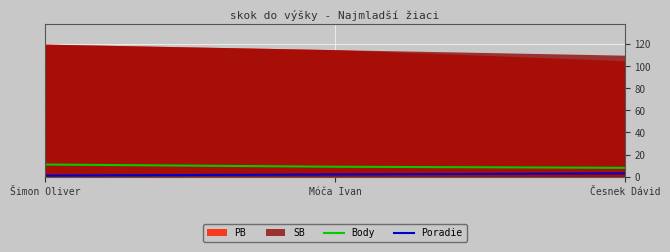

At which category is the sum across all series the highest?

Šimon Oliver